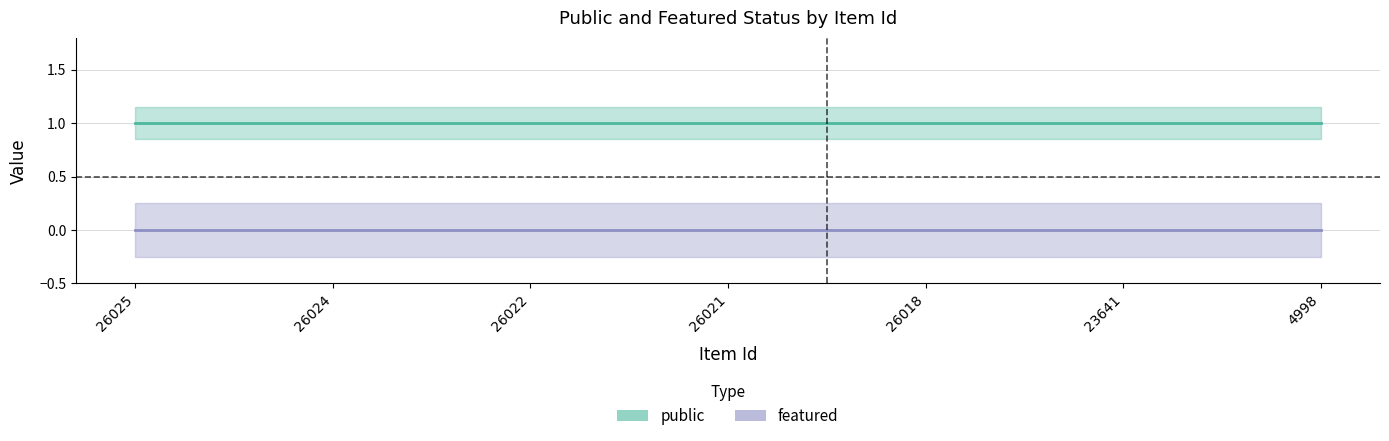

At which category is the sum across all series the highest?

26025